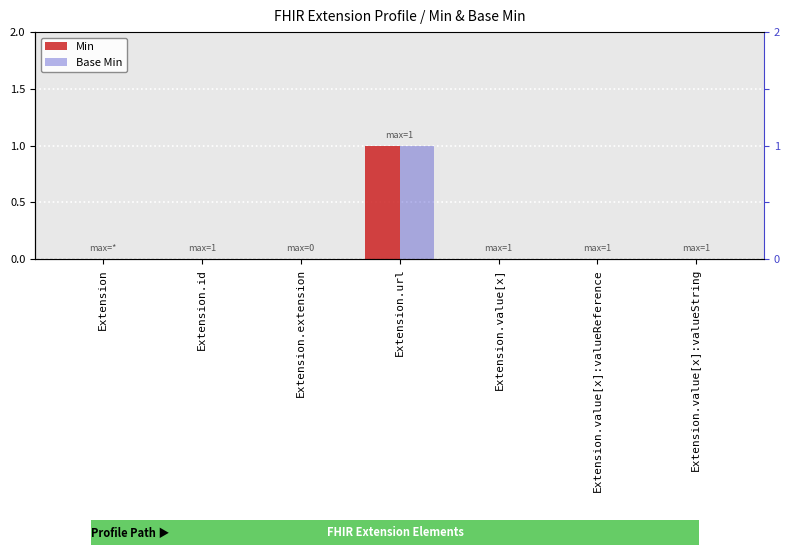

What is the label of the 1st bar from the left?

Extension